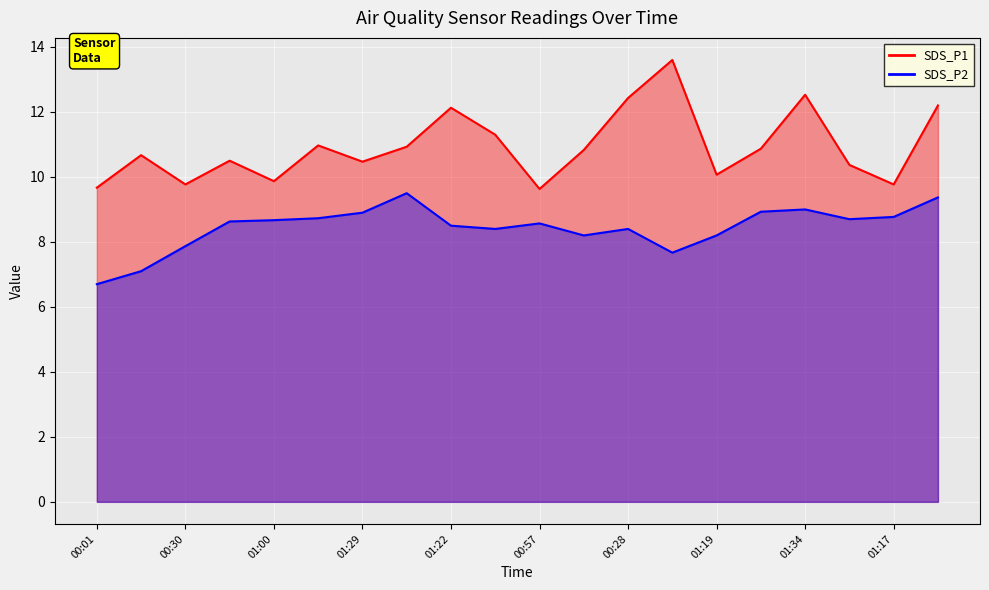

In SDS_P2, how many points are higher than both neighbors (excluding endpoints)?

4